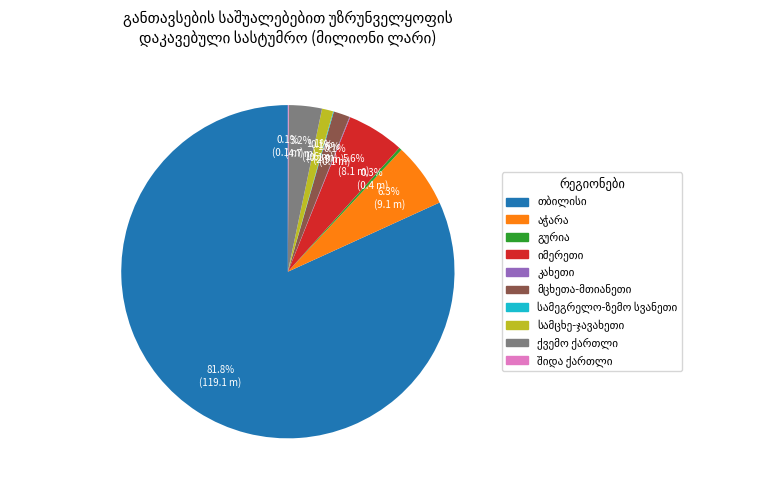

Is there a majority slice in this chart?

Yes